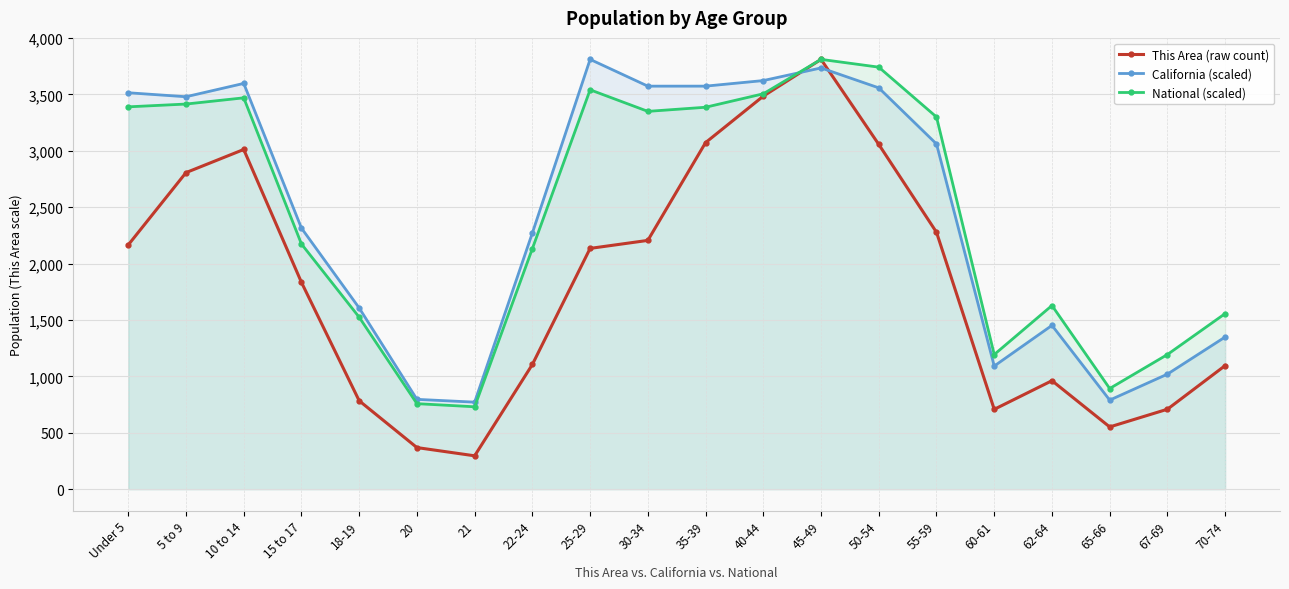

Where does the National (scaled) series first go above 3300?

Under 5